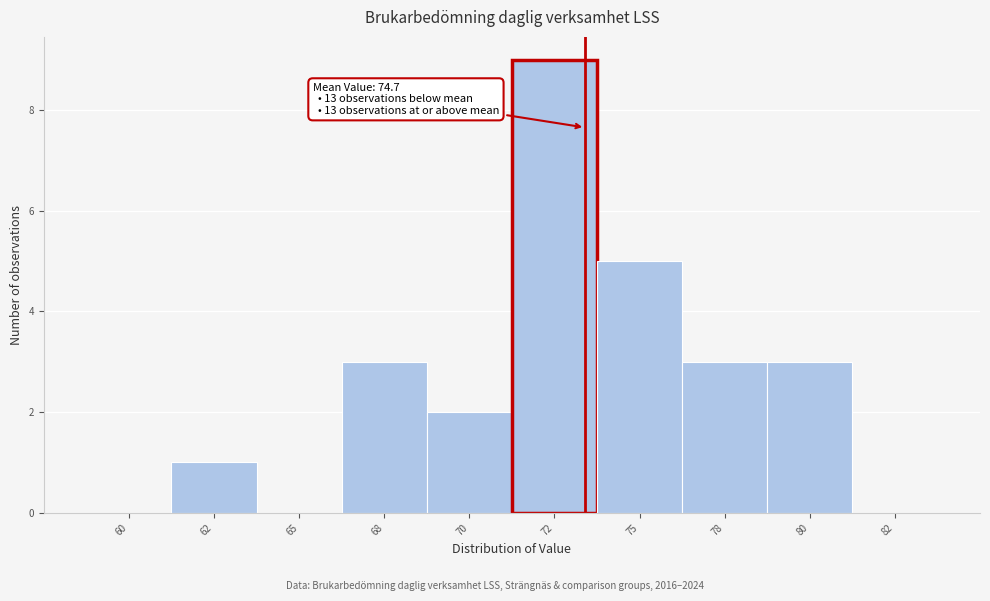

Reading left to right, transcribe all the data shown in this chart.

60=0	62=1	65=0	68=3	70=2	72=9	75=5	78=3	80=3	82=0